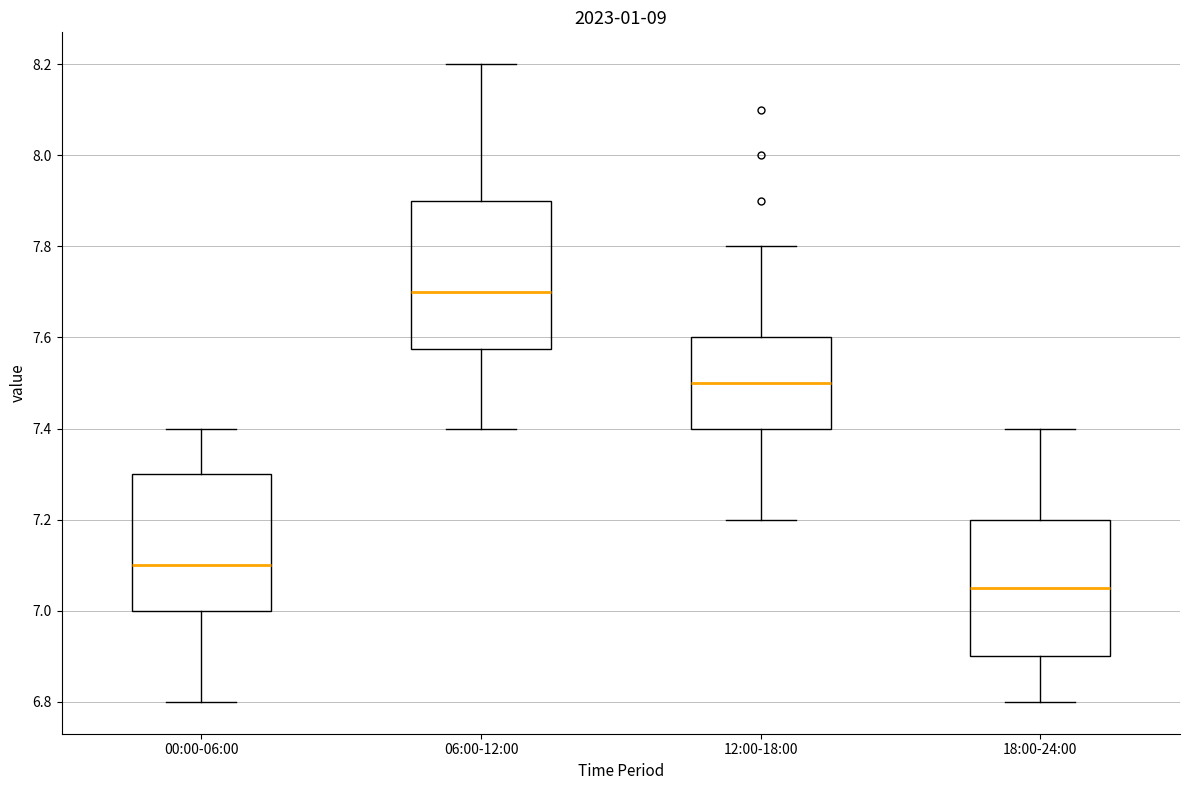

Which box's median line is the highest?

06:00-12:00